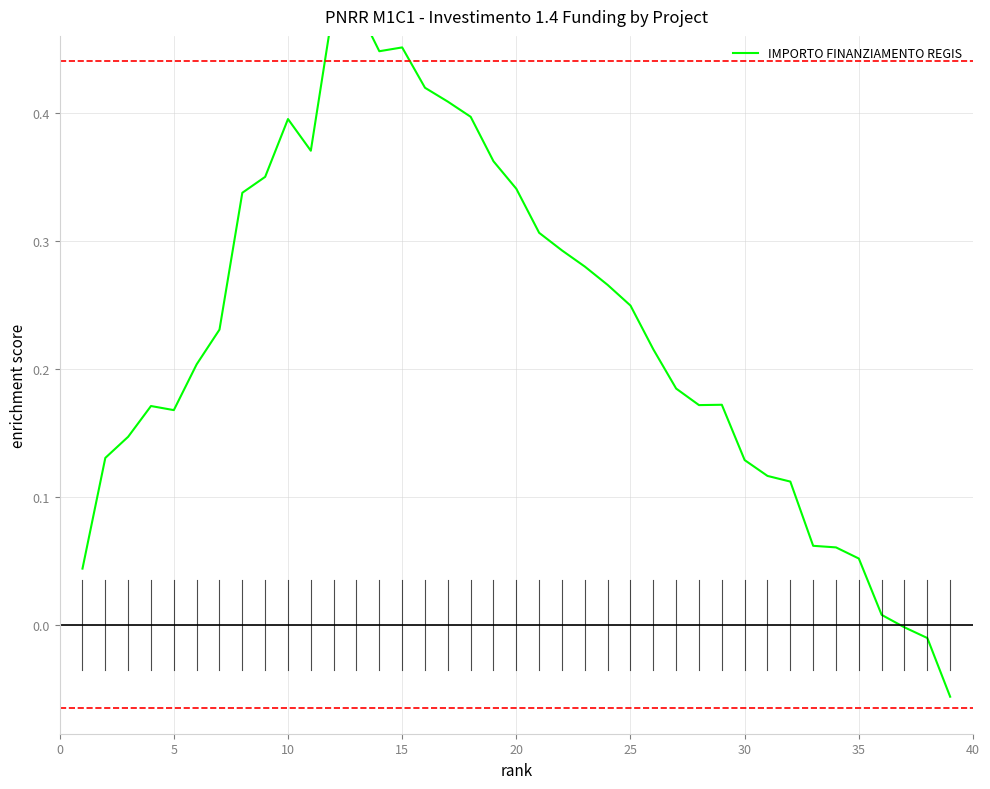

How many points are higher than both their immediate neighbors (excluding endpoints)?

4